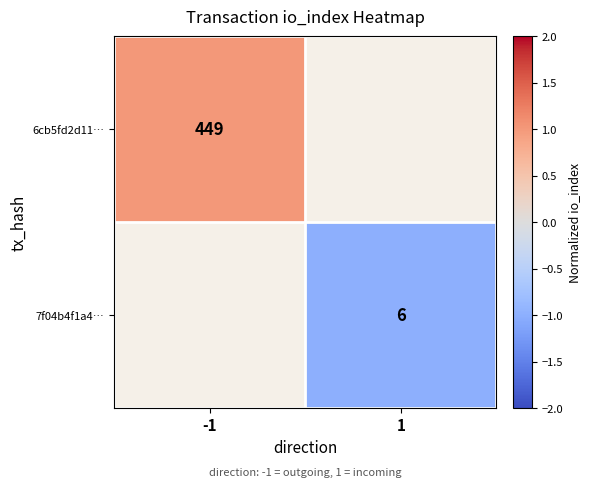

Is it true that 6cb5fd2d11… equals 284 at -1?

False